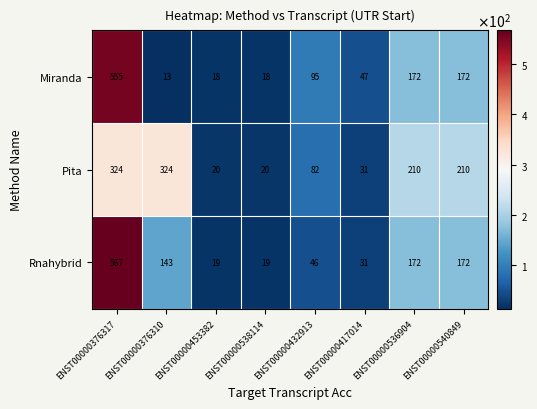

Rank the series at ENST00000376310 from lowest to highest value.

Miranda, Rnahybrid, Pita